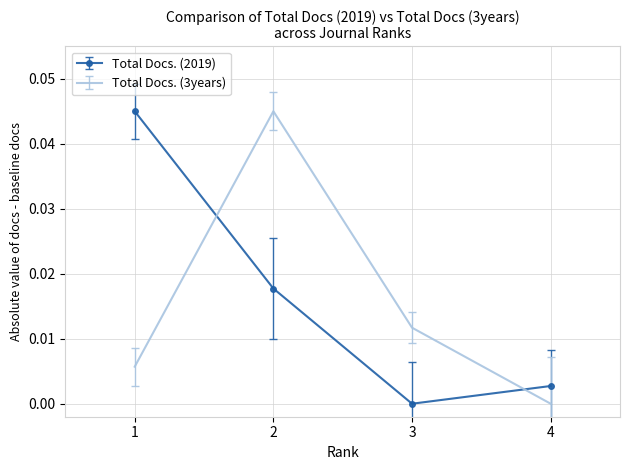

Rank the series at 1 from highest to lowest value.

Total Docs. (2019), Total Docs. (3years)